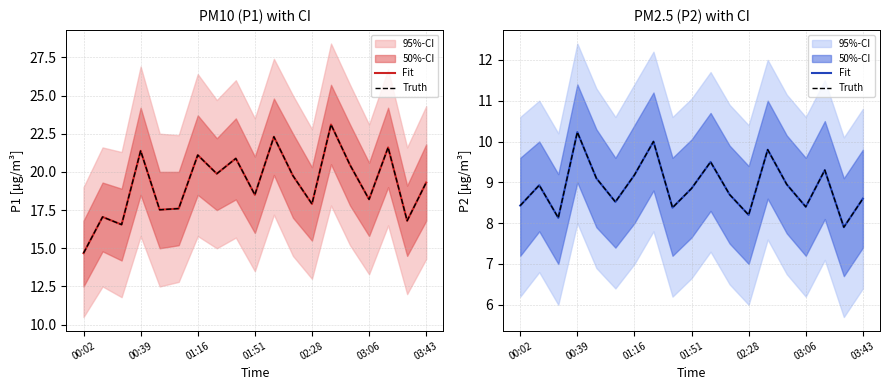

What is the total value across all series at 7?

20.0